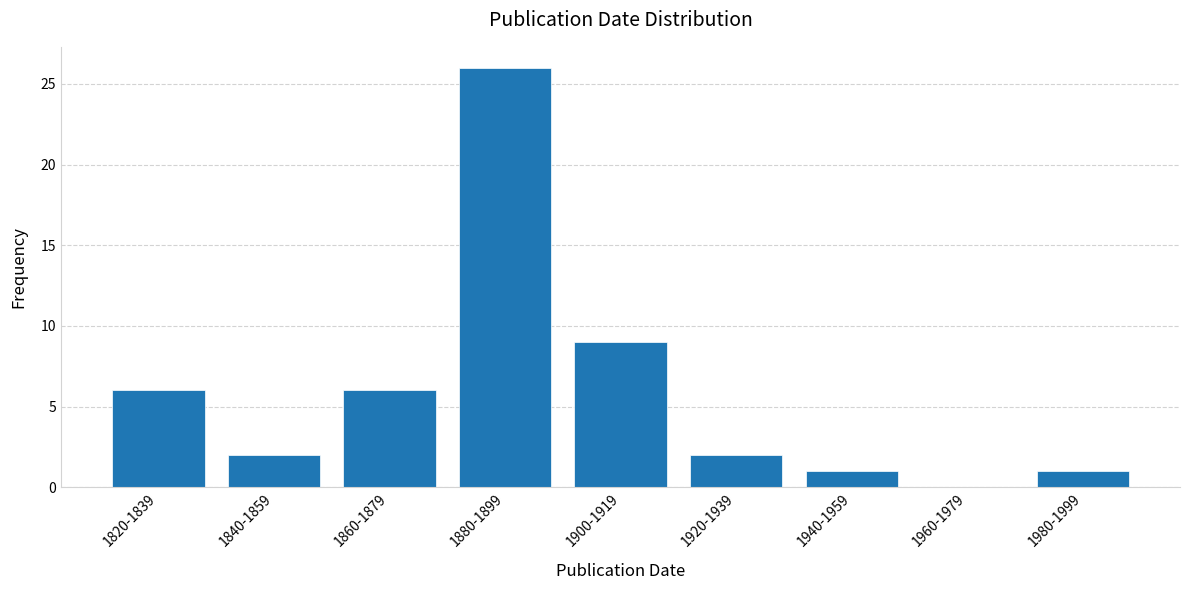

Reading left to right, what are all the values shown in this chart?

1820-1839=6	1840-1859=2	1860-1879=6	1880-1899=26	1900-1919=9	1920-1939=2	1940-1959=1	1960-1979=0	1980-1999=1